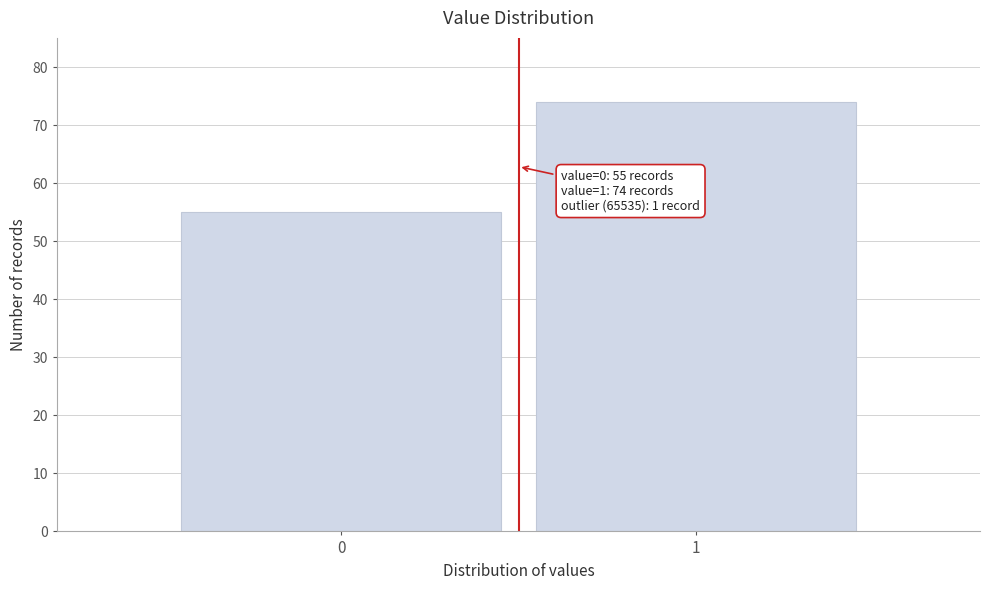

Reading left to right, transcribe all the data shown in this chart.

55	74